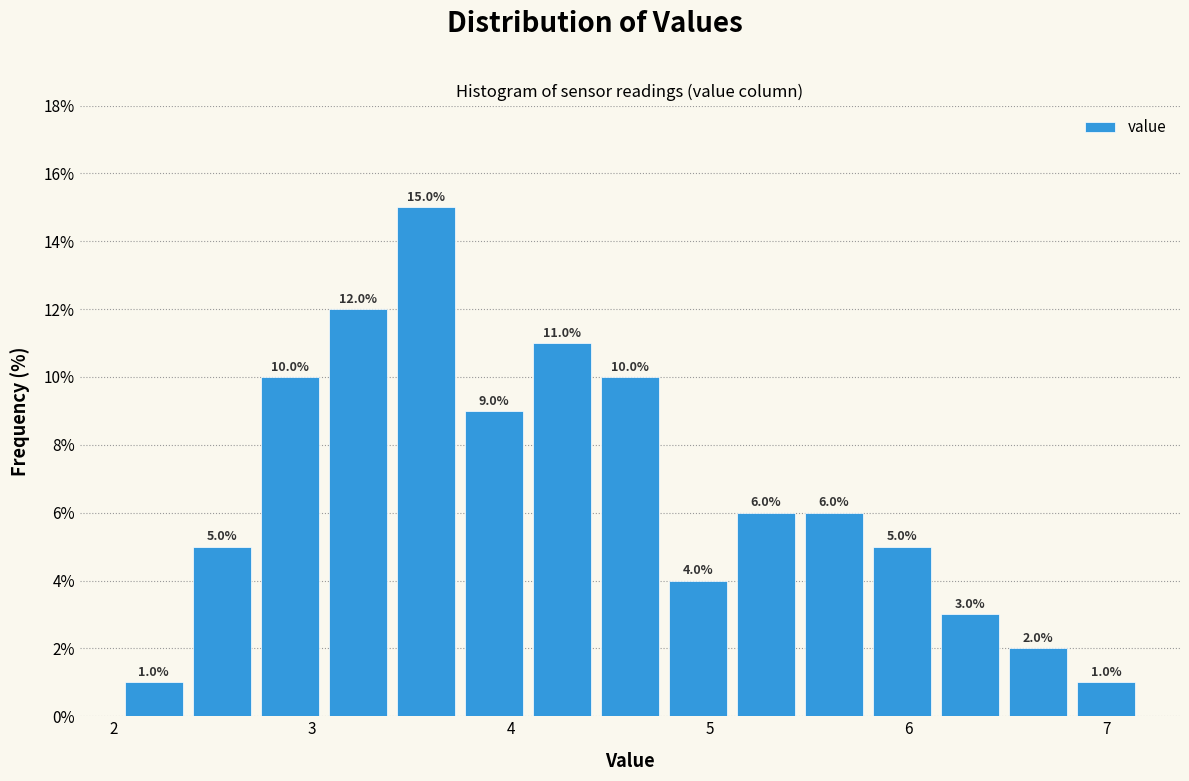

Around what value on the x-axis is the tallest bar? Give the approximate position of its centre, as read against the axis.

3.6